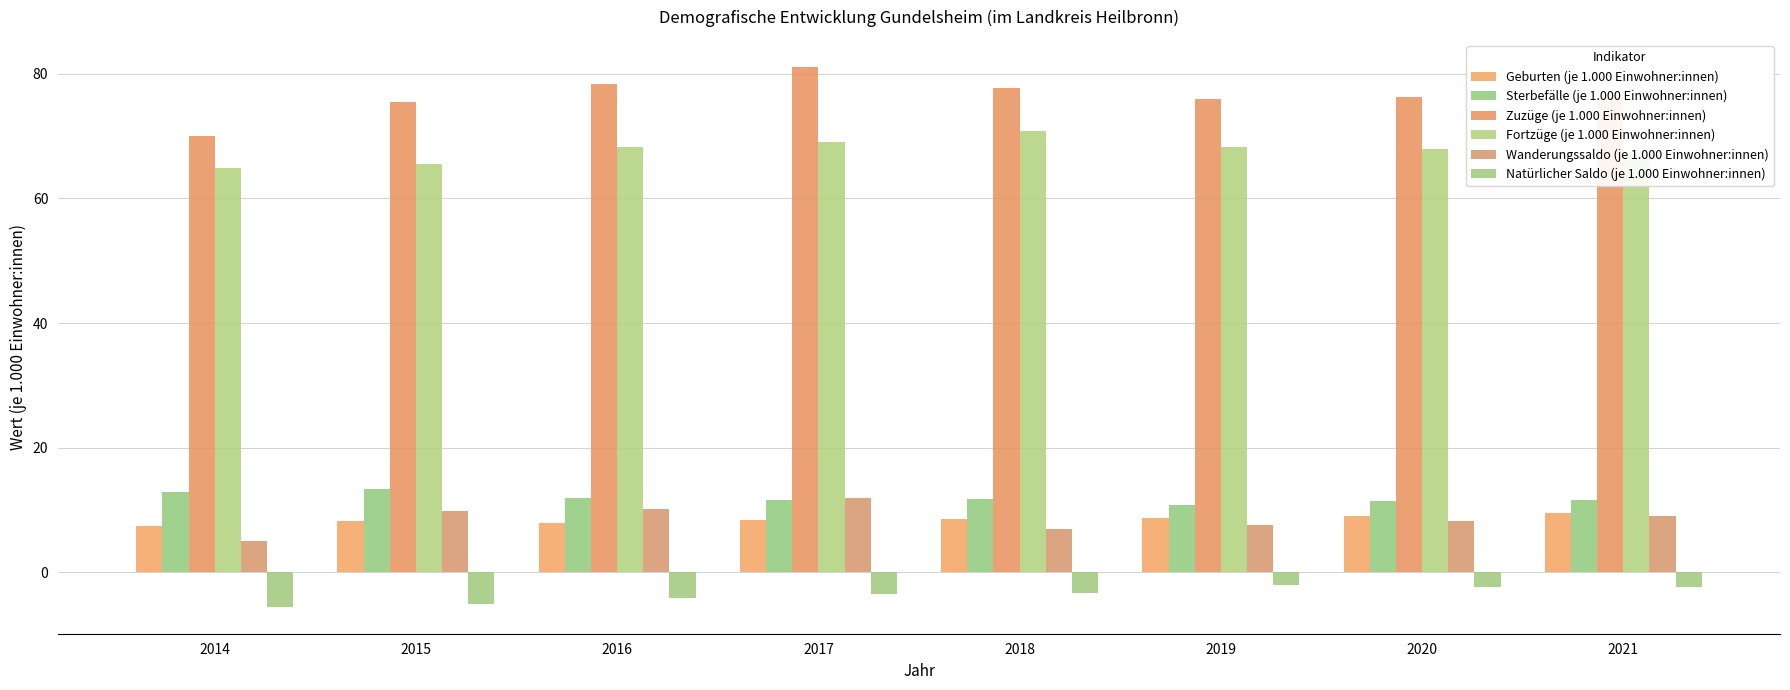

The value of Sterbefälle (je 1.000 Einwohner:innen) at 2015 is 7.4. True or false?

False